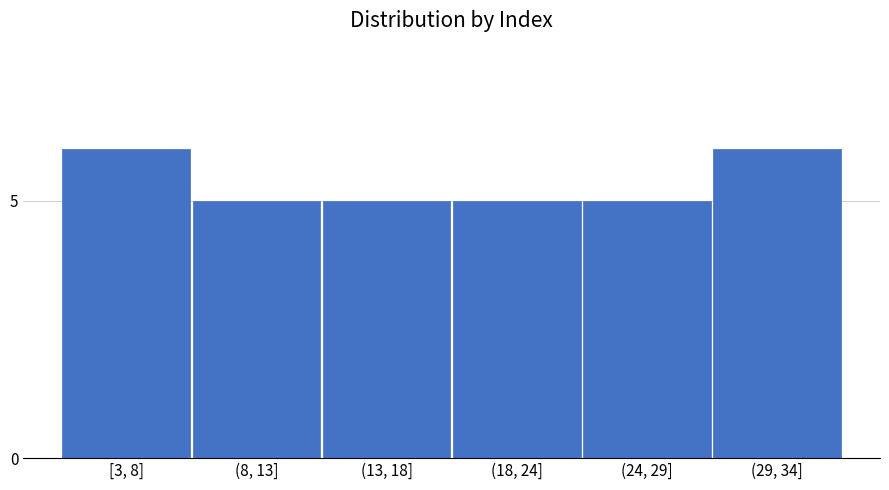

Reading left to right, transcribe all the data shown in this chart.

6	5	5	5	5	6